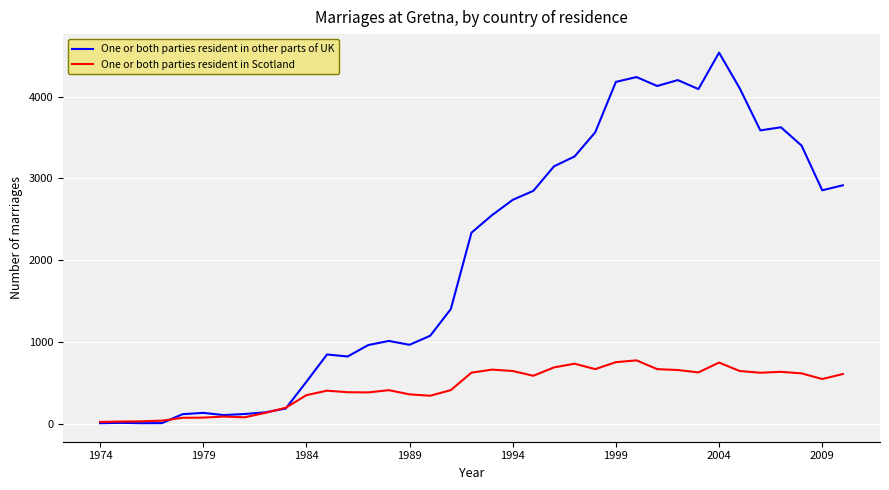

Which series has the widest spread of values?

One or both parties resident in other parts of UK